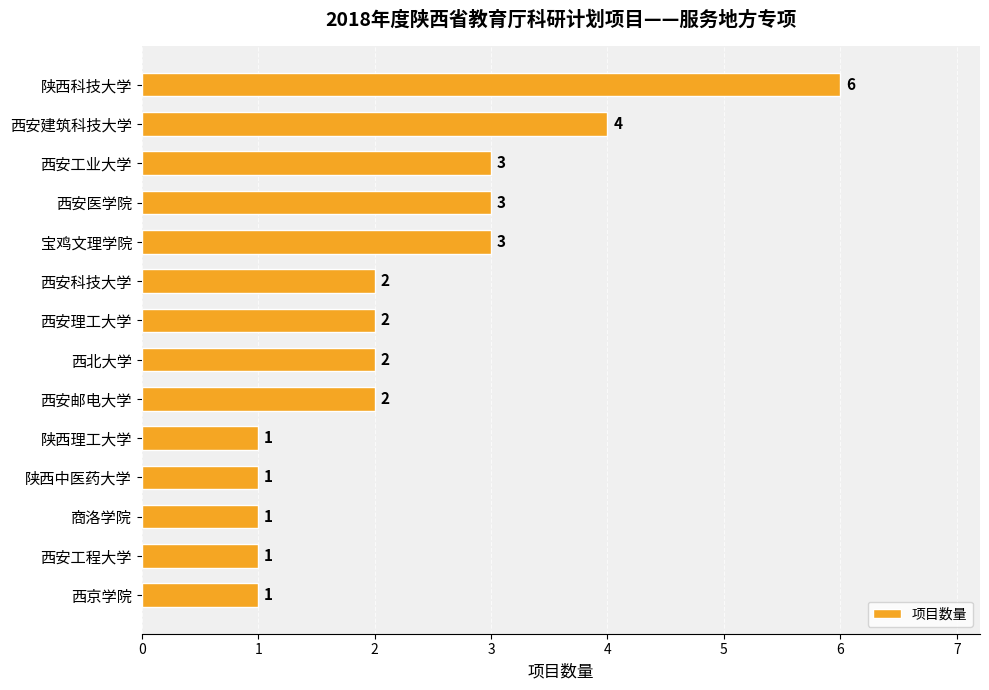

Reading top to bottom, extract all data points from this chart.

陕西科技大学=6	西安建筑科技大学=4	西安工业大学=3	西安医学院=3	宝鸡文理学院=3	西安科技大学=2	西安理工大学=2	西北大学=2	西安邮电大学=2	陕西理工大学=1	陕西中医药大学=1	商洛学院=1	西安工程大学=1	西京学院=1